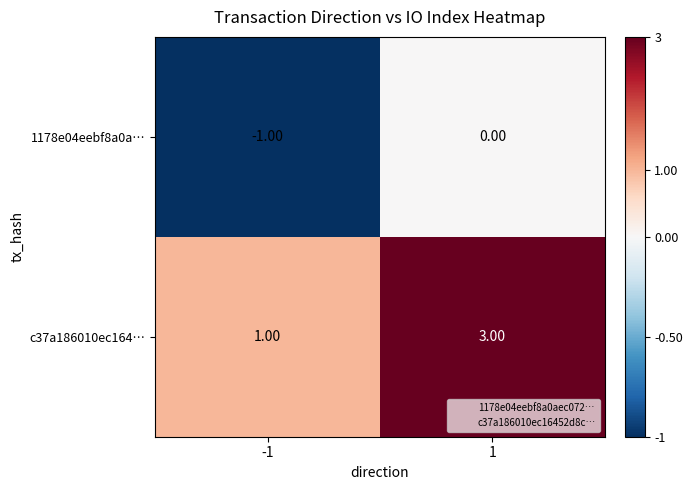

Is the value of c37a186010ec164… at -1 greater than the value of 1178e04eebf8a0a… at 1?

Yes